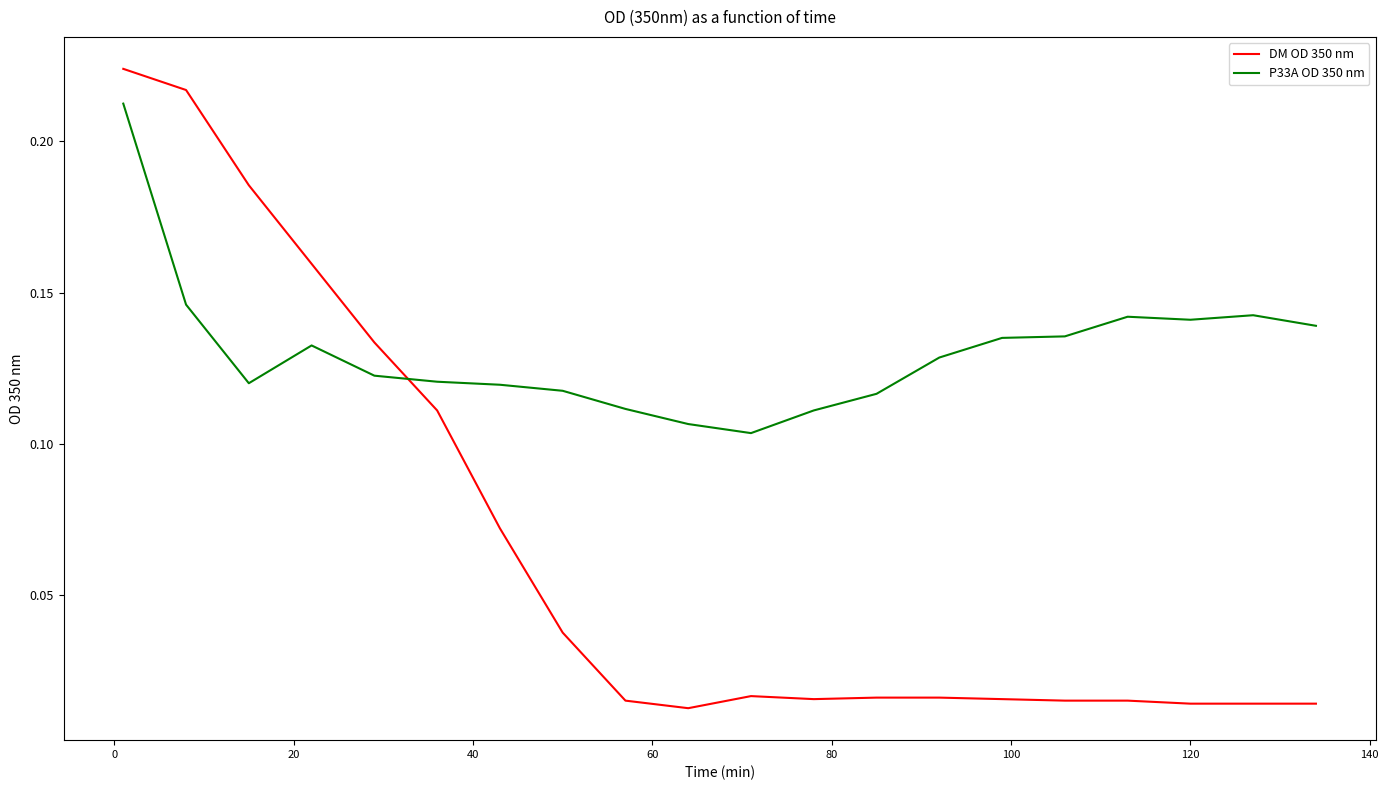

Which series has the largest total across all categories?

P33A OD 350 nm